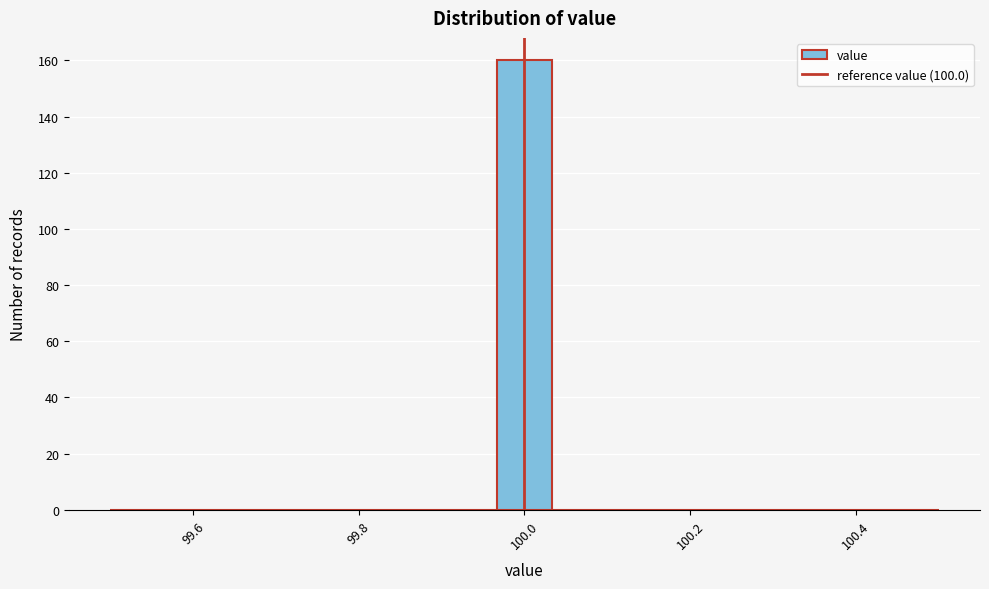

Read against the x-axis, roughly where is the centre of the tallest bar?

100.00